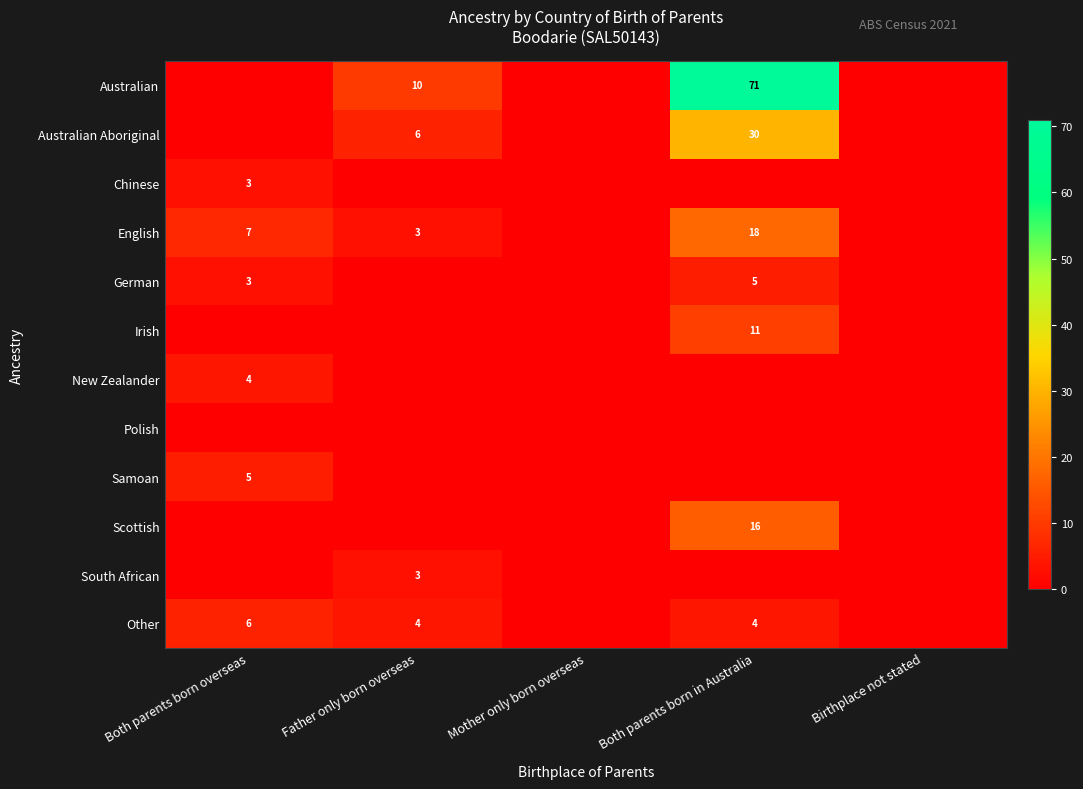

Which category has the highest value across all series?

Both parents born in Australia